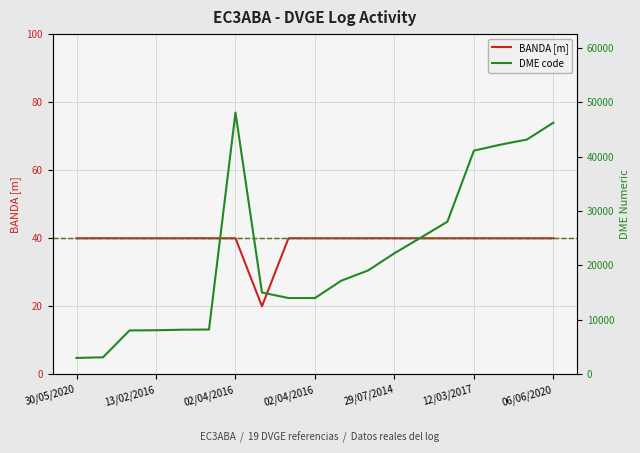

How many lines are shown in the chart?

2